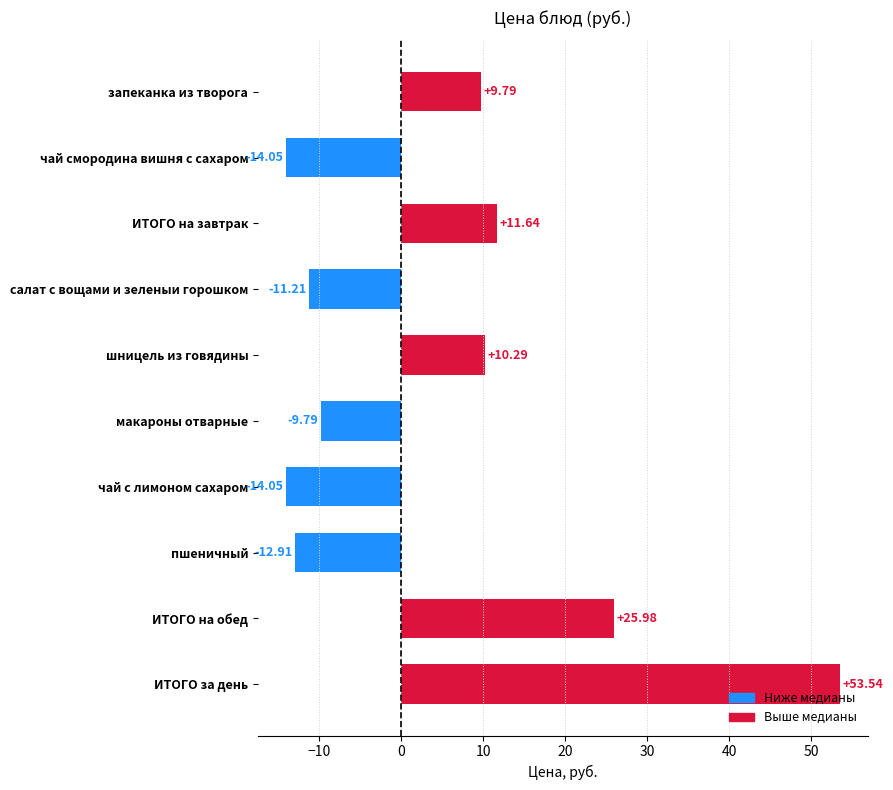

What is the smallest value displayed?

-14.1